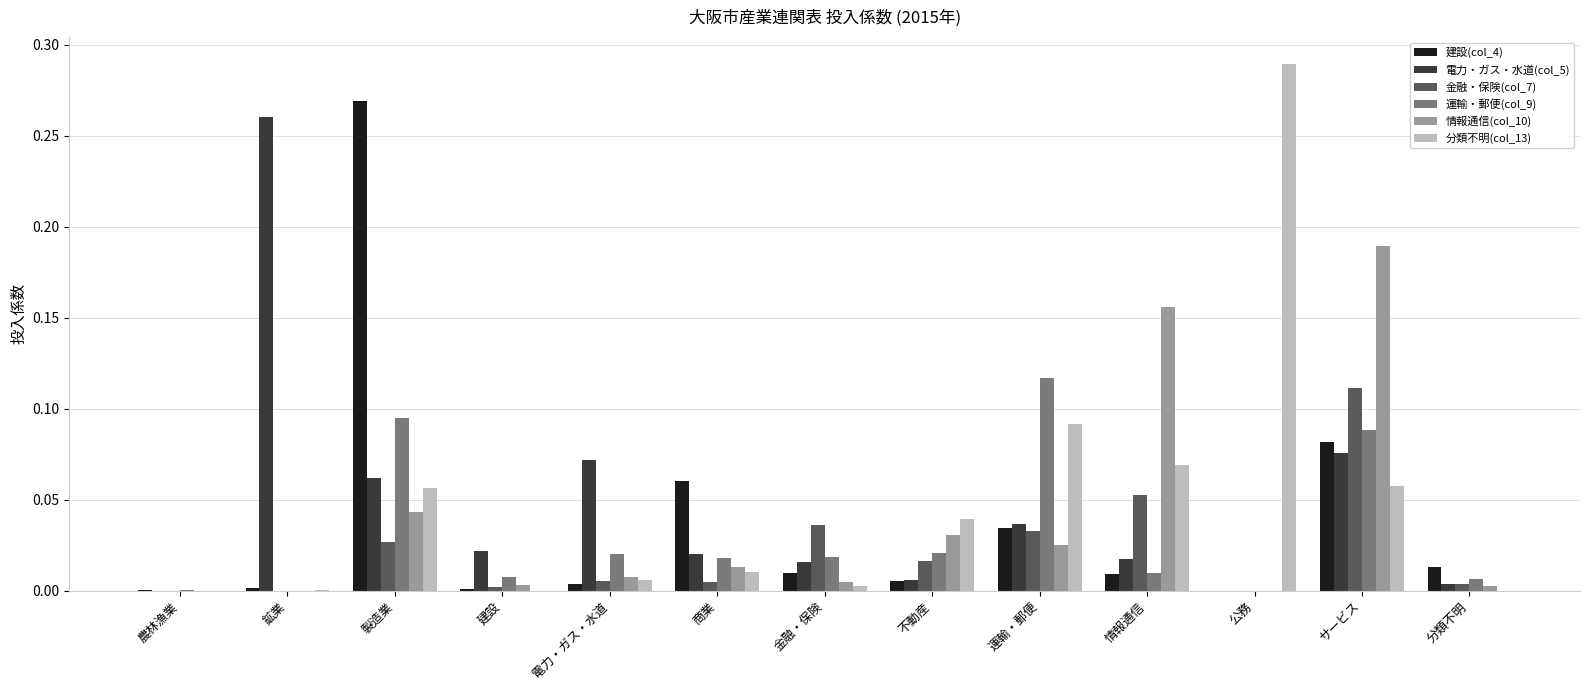

At which label does 電力・ガス・水道(col_5) reach its peak?

鉱業